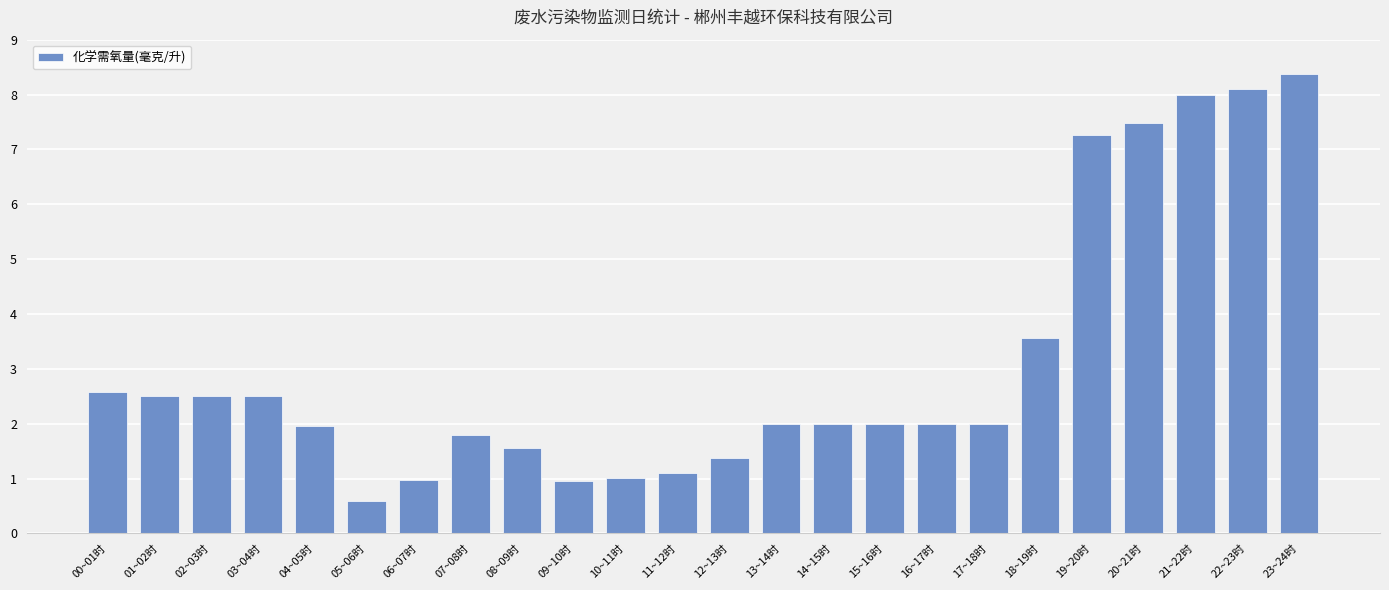

Is it true that the value at 18~19时 is 3.6?

True